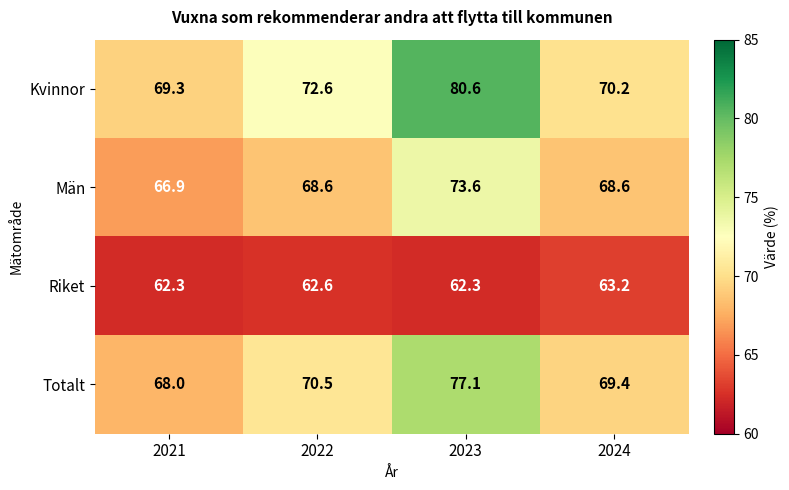

What is the total value across all series at 2021?

266.5